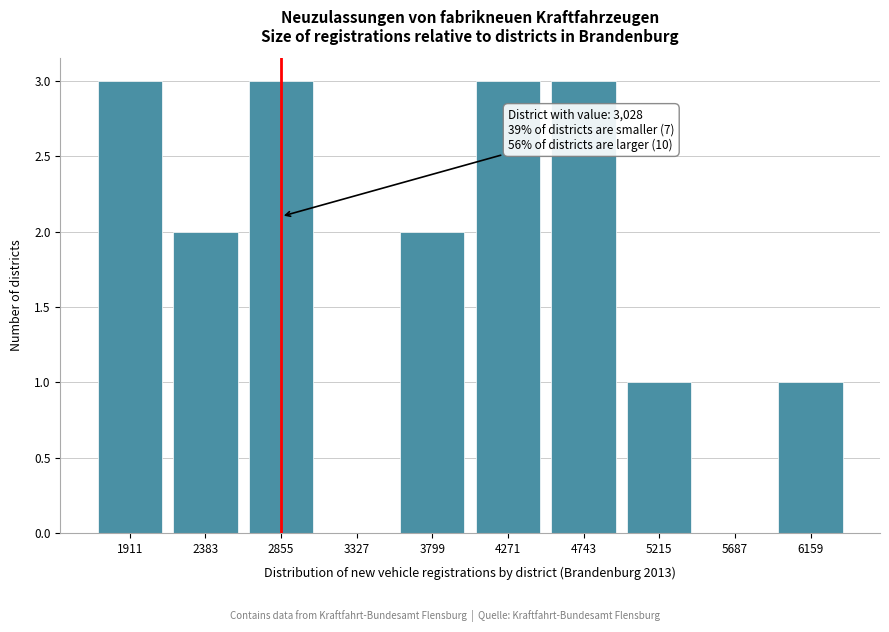

What is the sum of all values?

18